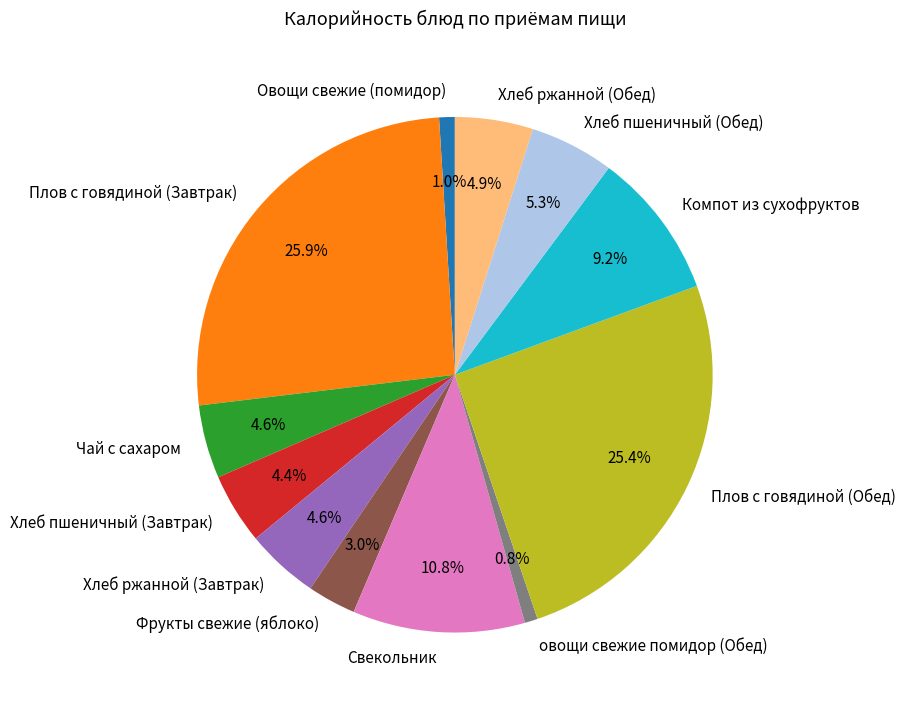

Approximately how many times larger is the value at Хлеб пшеничный (Завтрак) compared to Хлеб ржанной (Завтрак)?

1.0